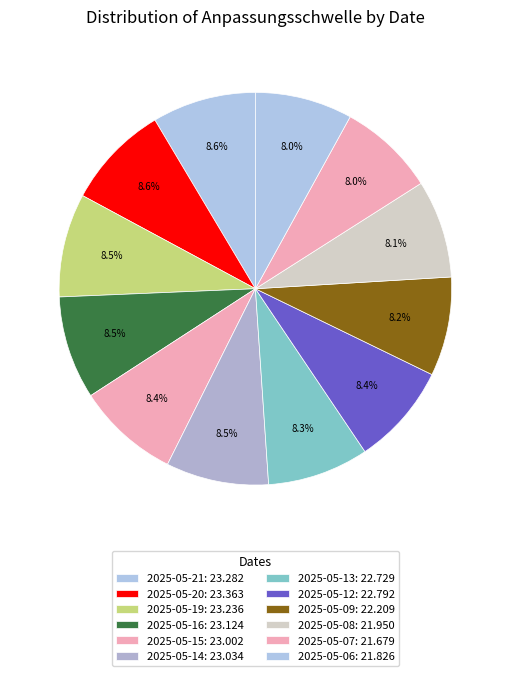

How many segments does this pie chart have?

12